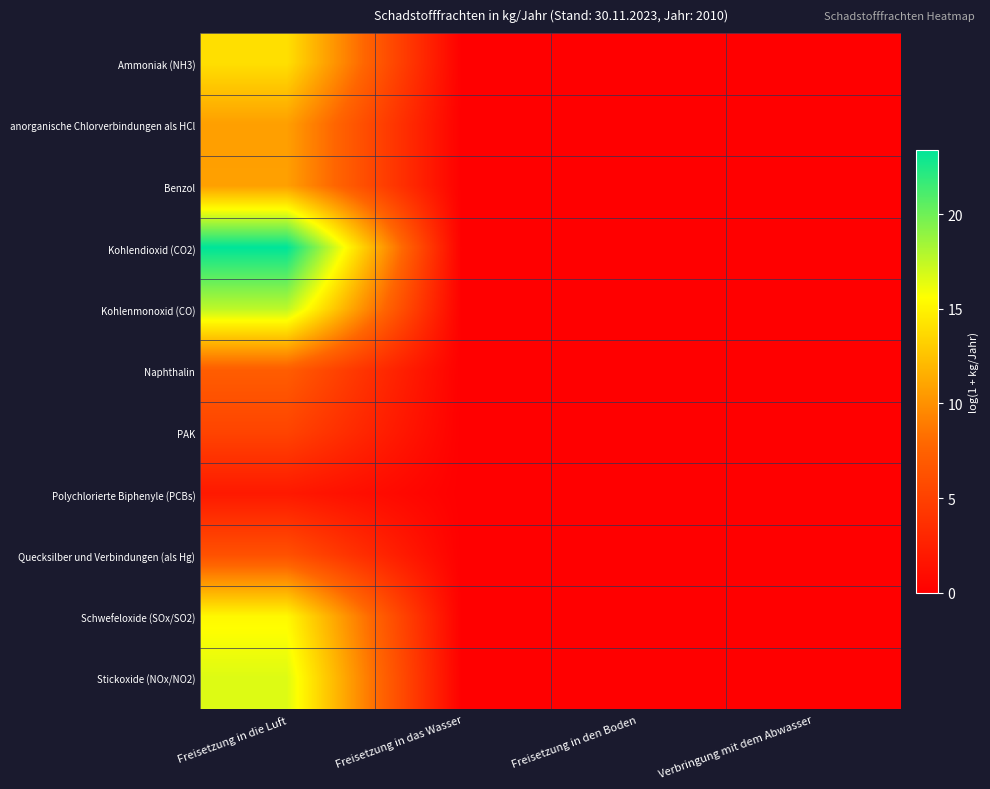

At how many categories does at least one series exceed 2?

1